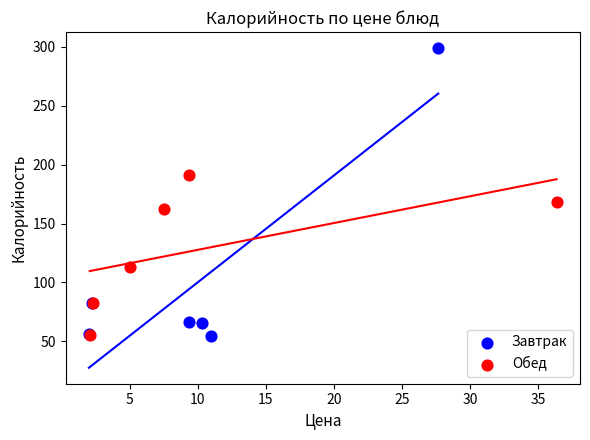

Which series has the widest spread of Y values?

Завтрак